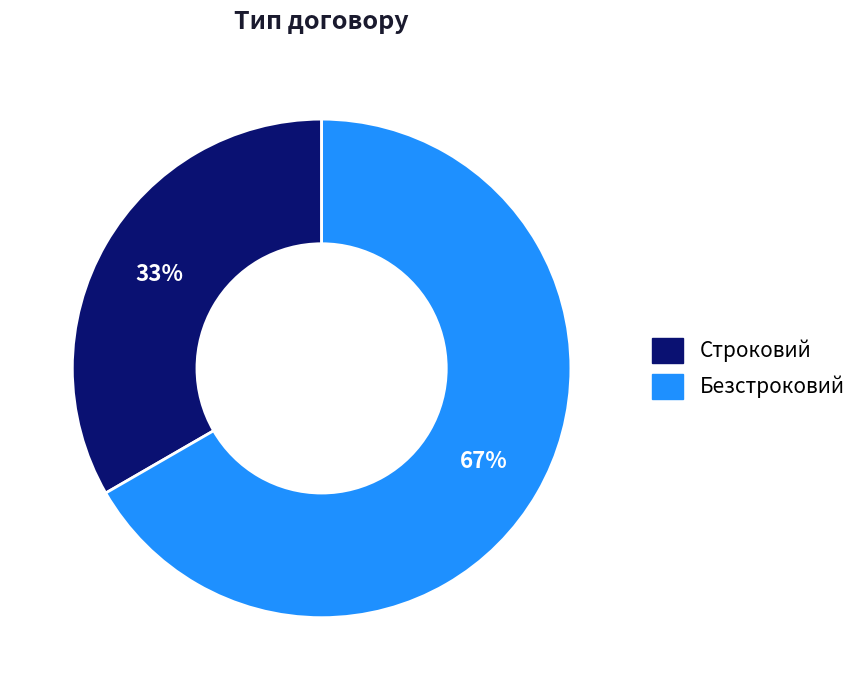

Approximately how many times larger is the value at Строковий compared to Безстроковий?

0.5